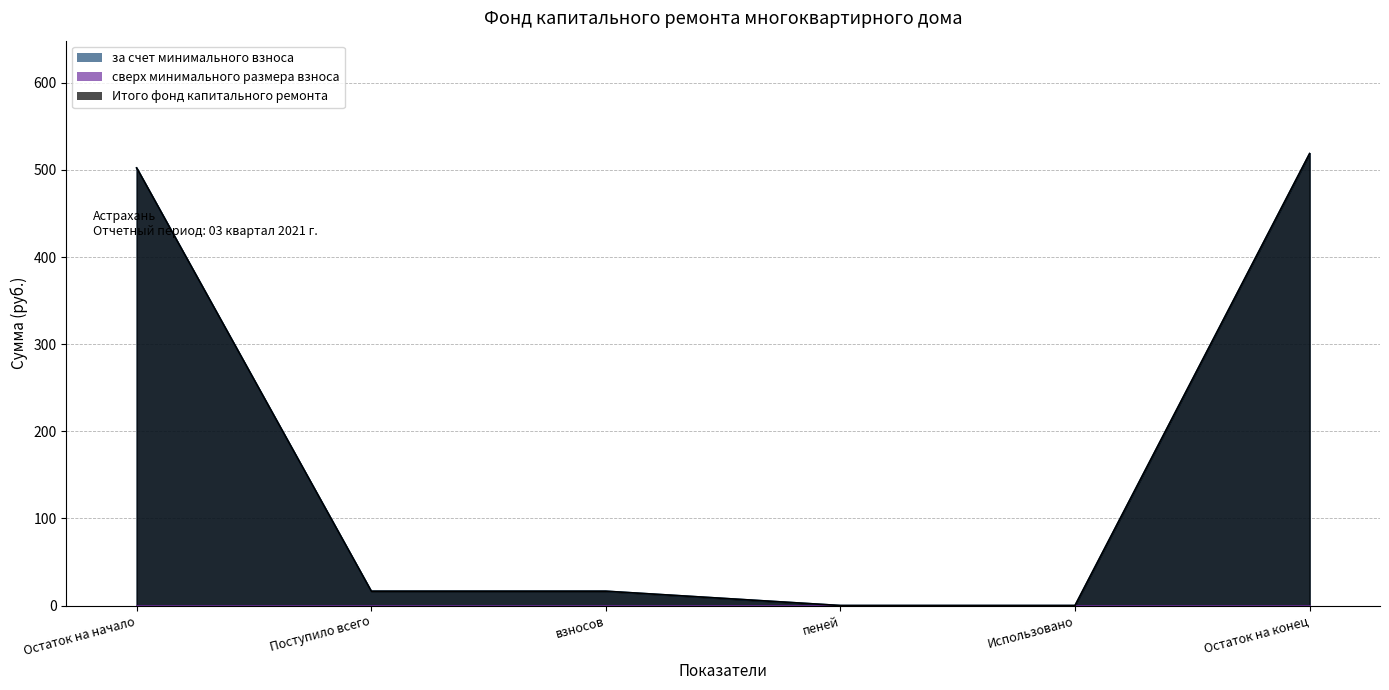

What is the value of the Итого фонд капитального ремонта point at the 6th from the left?

518.7